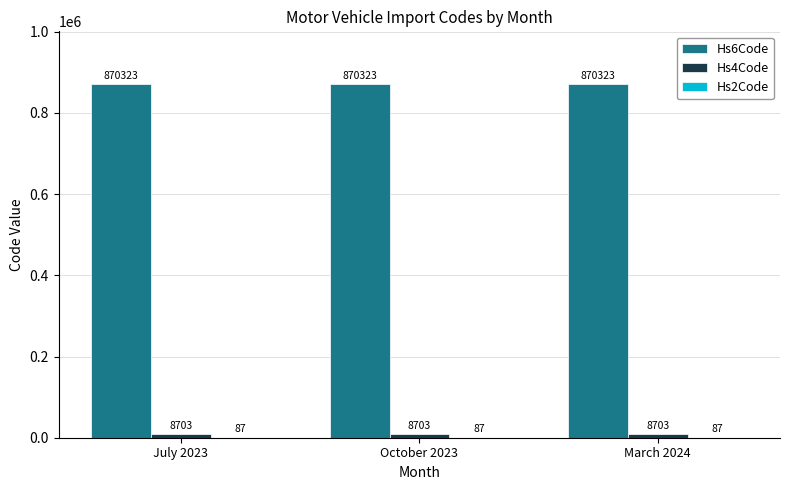

What is the greatest value displayed?

870323